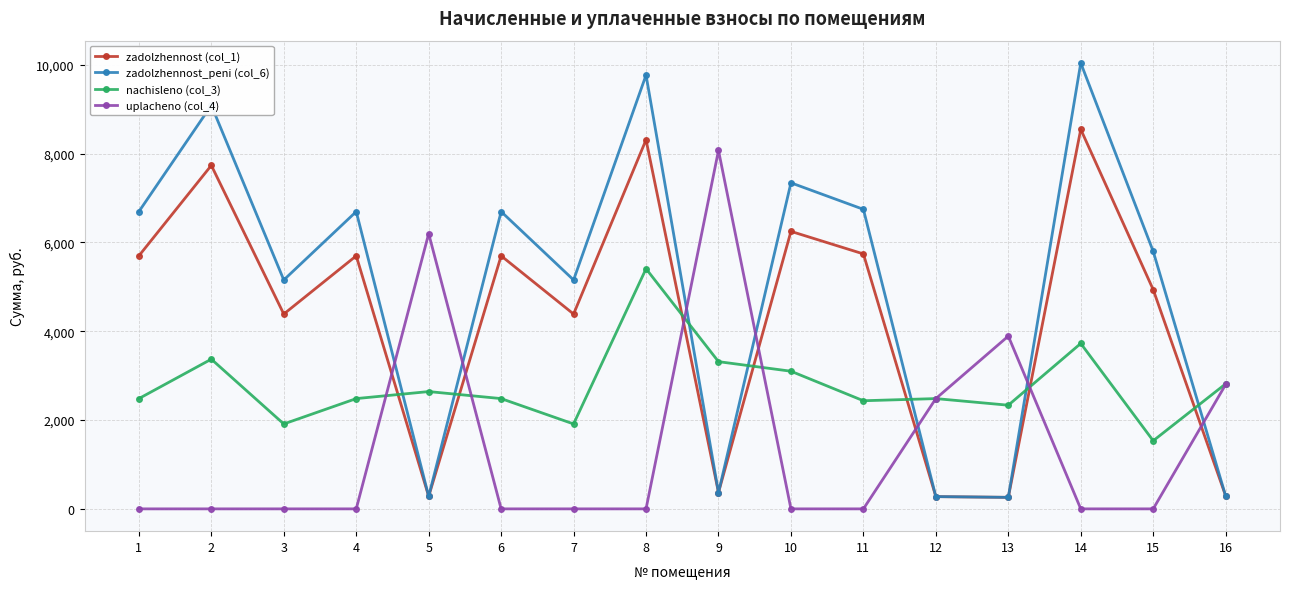

Which series has the widest spread of values?

zadolzhennost_peni (col_6)